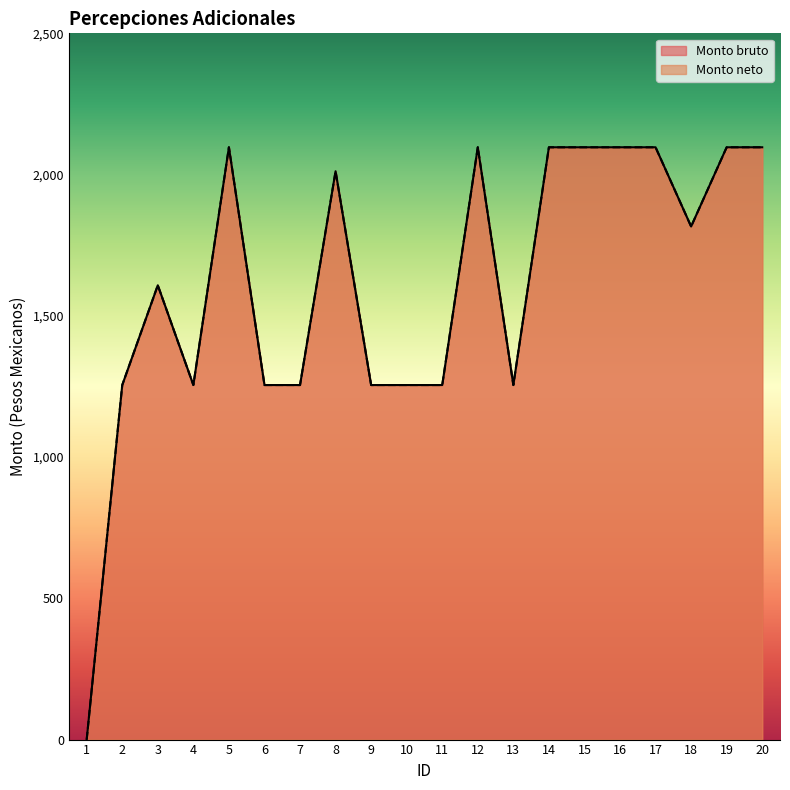

Where is Monto bruto nearest to the value 1048?

2